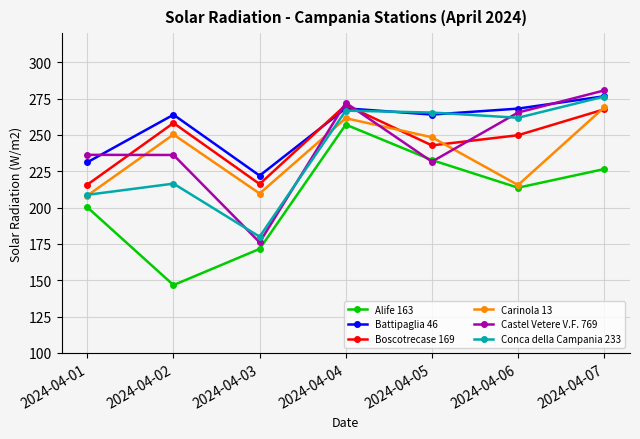

What is the sum of the Conca della Campania 233 values at 2024-04-02 and 2024-04-06?

478.3